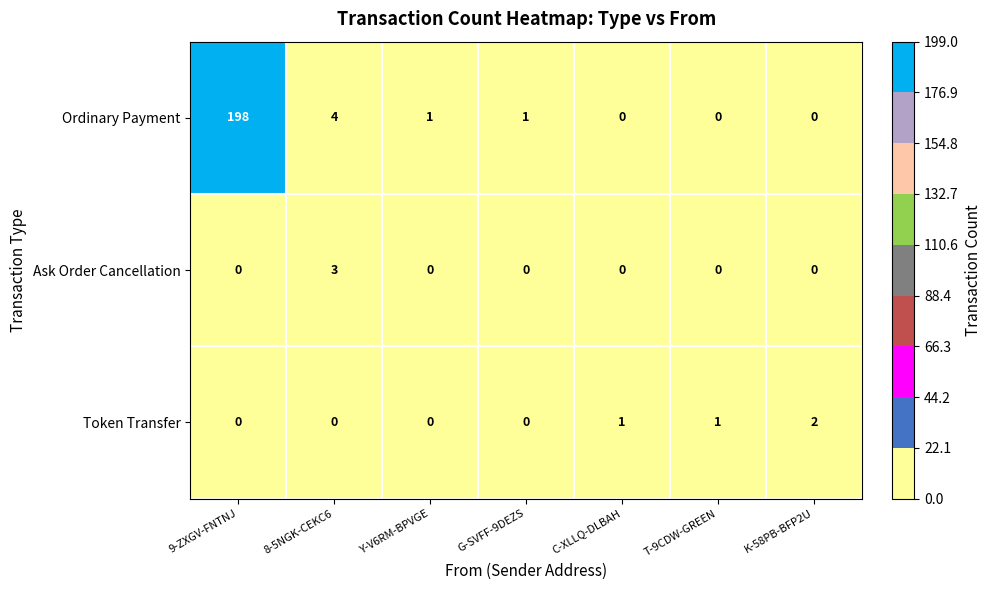

At which category is the sum across all series the highest?

9-ZXGV-FNTNJ